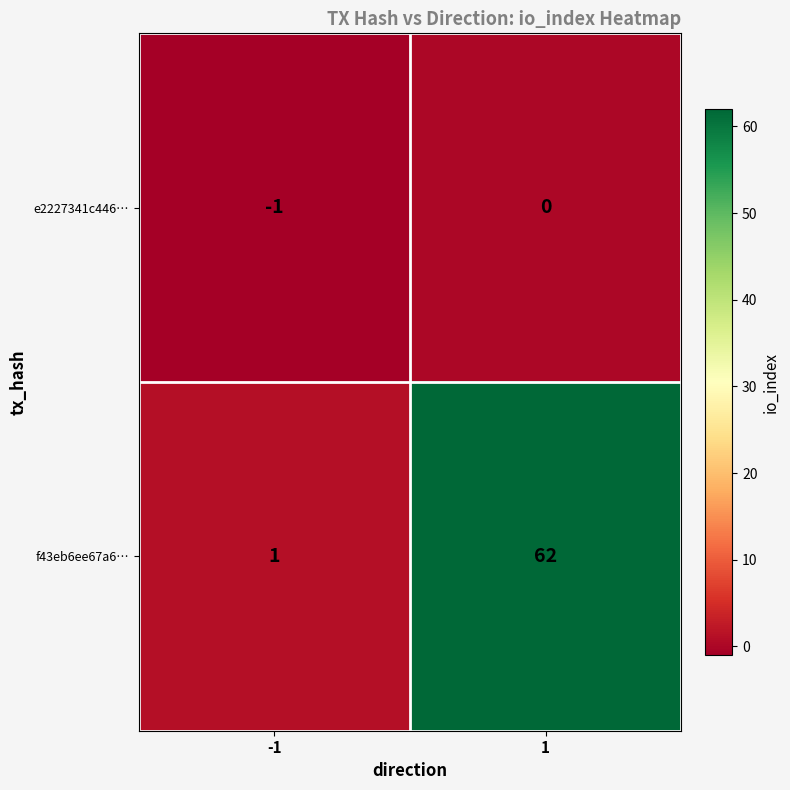

What is the greatest value displayed?

62